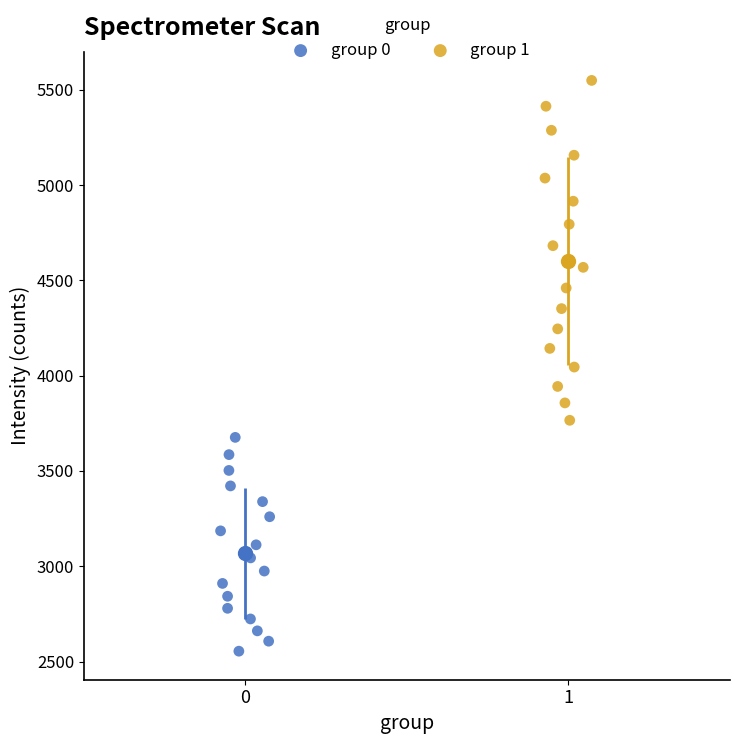

What are all the series names shown in the legend?

group 0, group 1